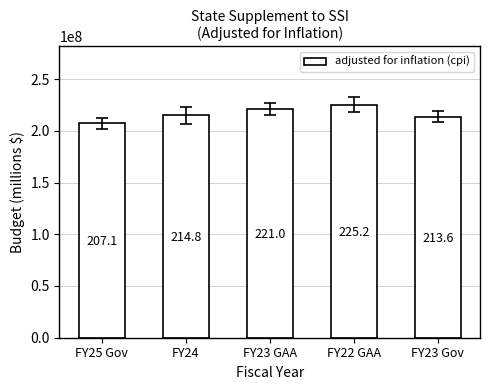

Rank the categories by value from lowest to highest.

FY25 Gov, FY23 Gov, FY24, FY23 GAA, FY22 GAA